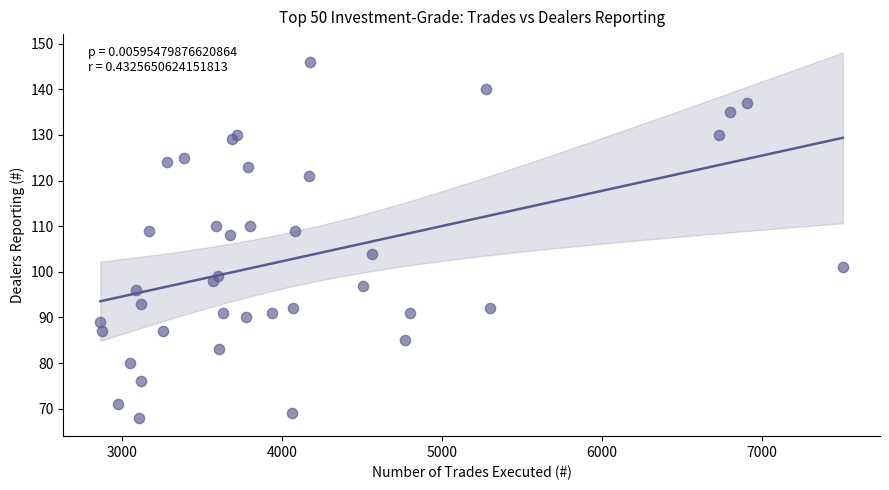

What is the range of Y values (max minus min)?

78